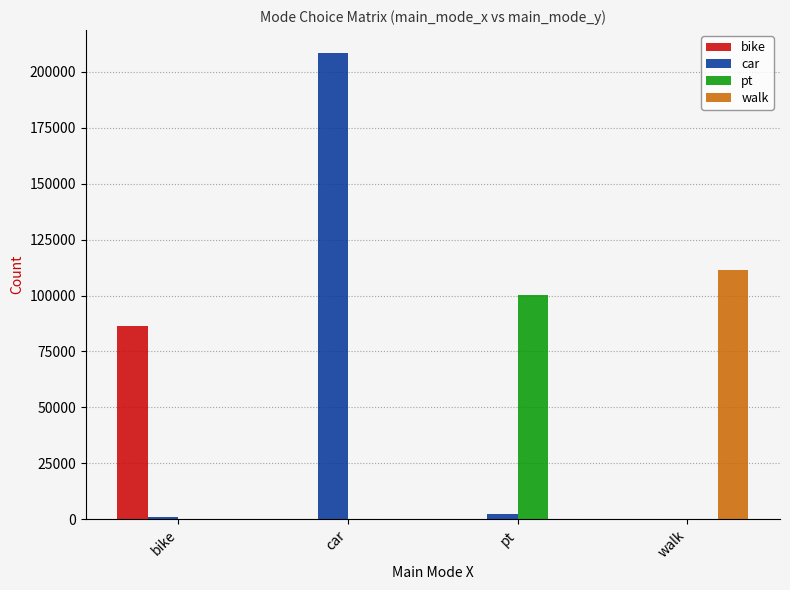

What is the total value across all series at bike?

87439